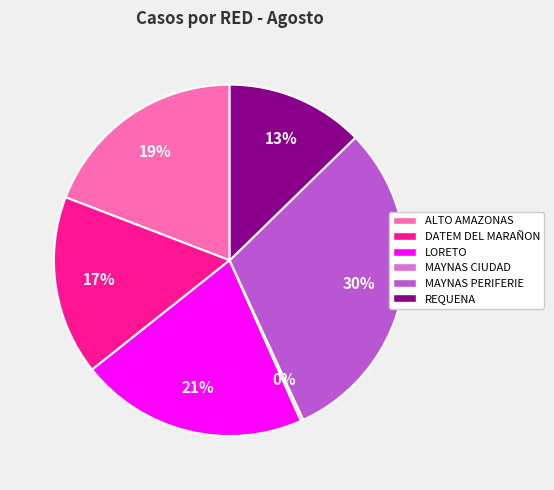

Is the sum of DATEM DEL MARAÑON and ALTO AMAZONAS greater than half?

No